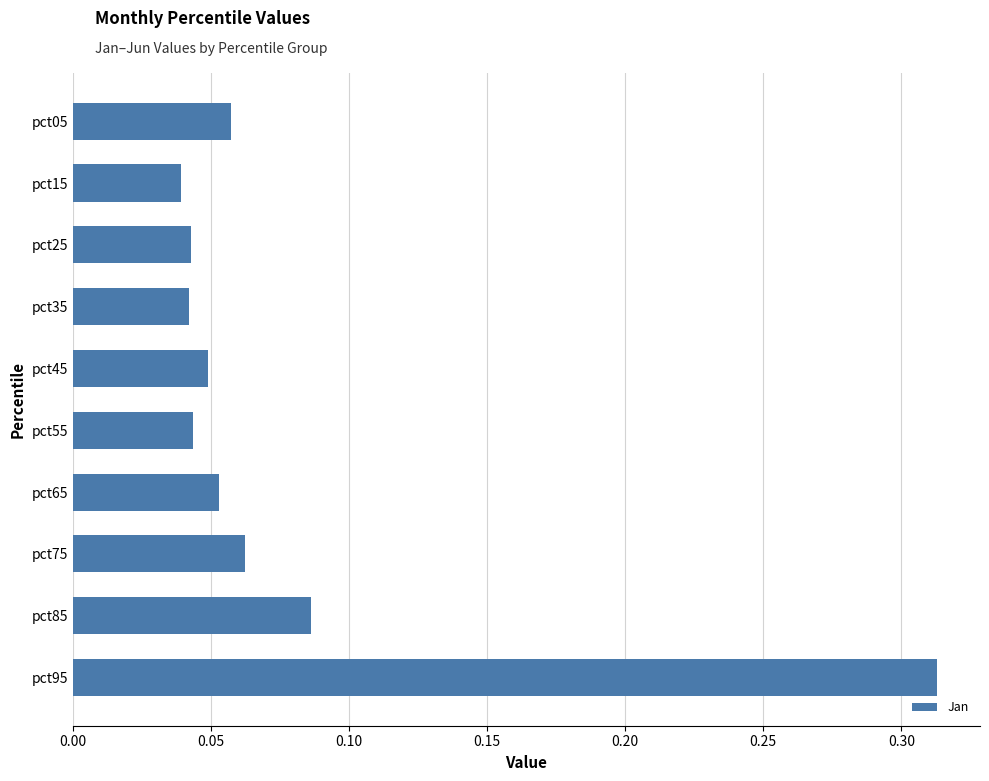

How many series are shown in this chart?

1